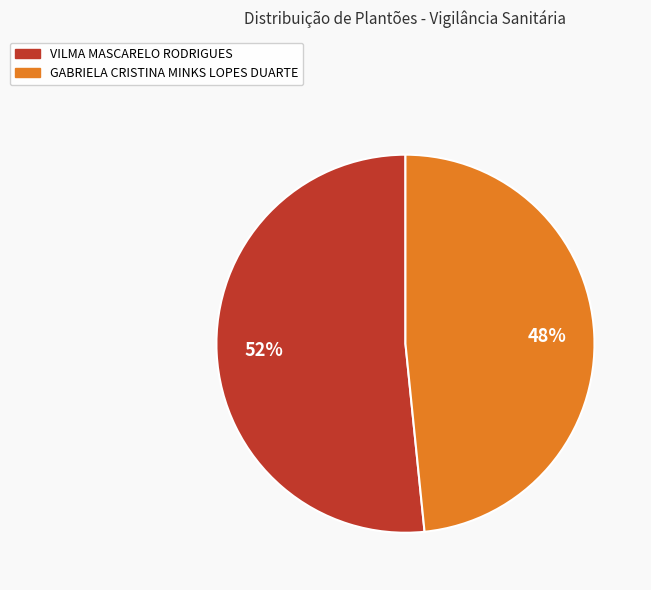

What percentage is the GABRIELA CRISTINA MINKS LOPES DUARTE slice, to the nearest percent?

48%